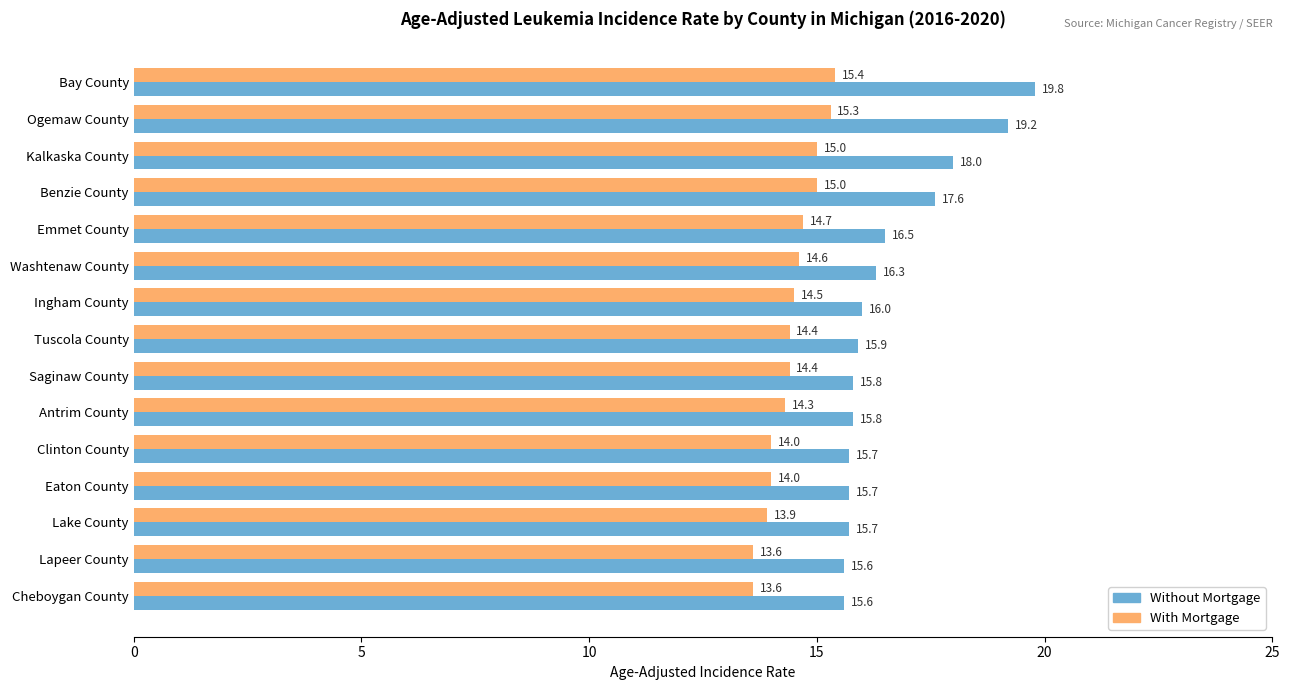

List the series in order of their peak value, highest first.

Without Mortgage, With Mortgage